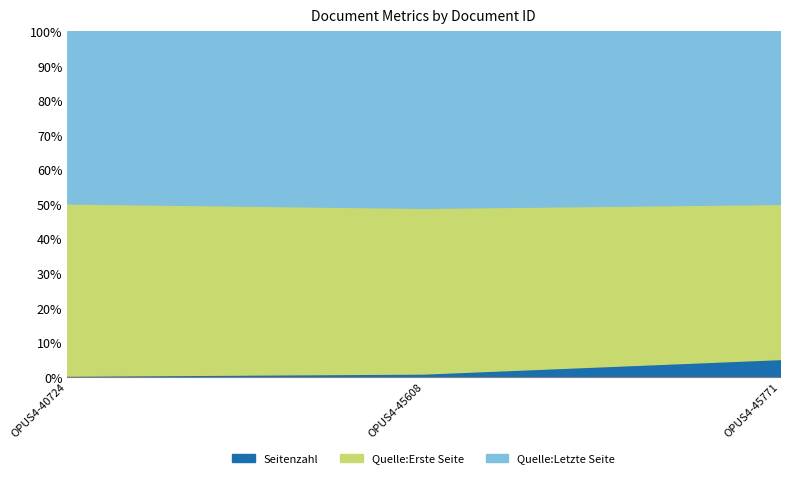

The Quelle:Erste Seite series shows 977 at OPUS4-45771. True or false?

True